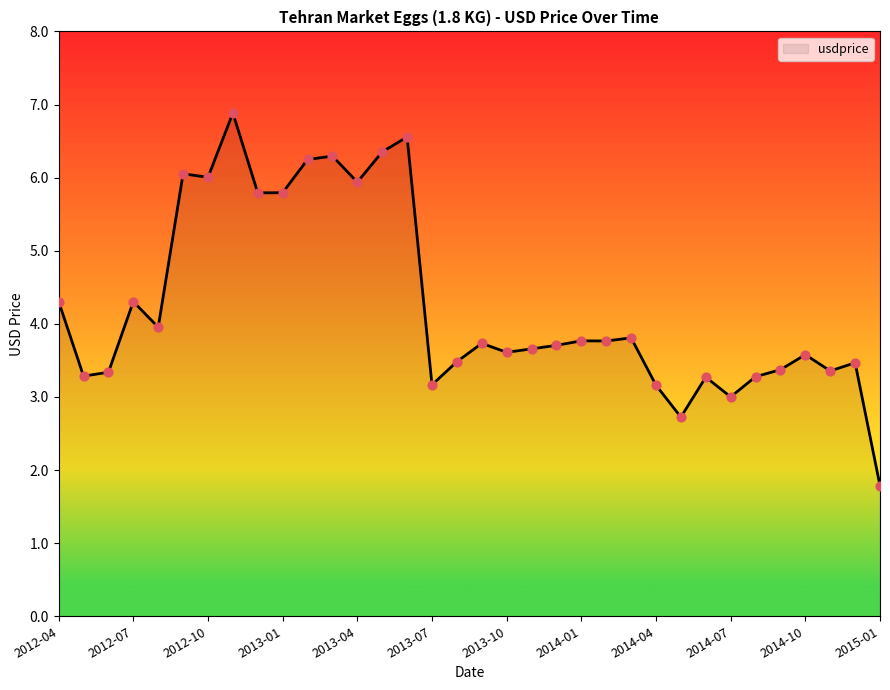

What is the maximum value shown in the chart?

6.9